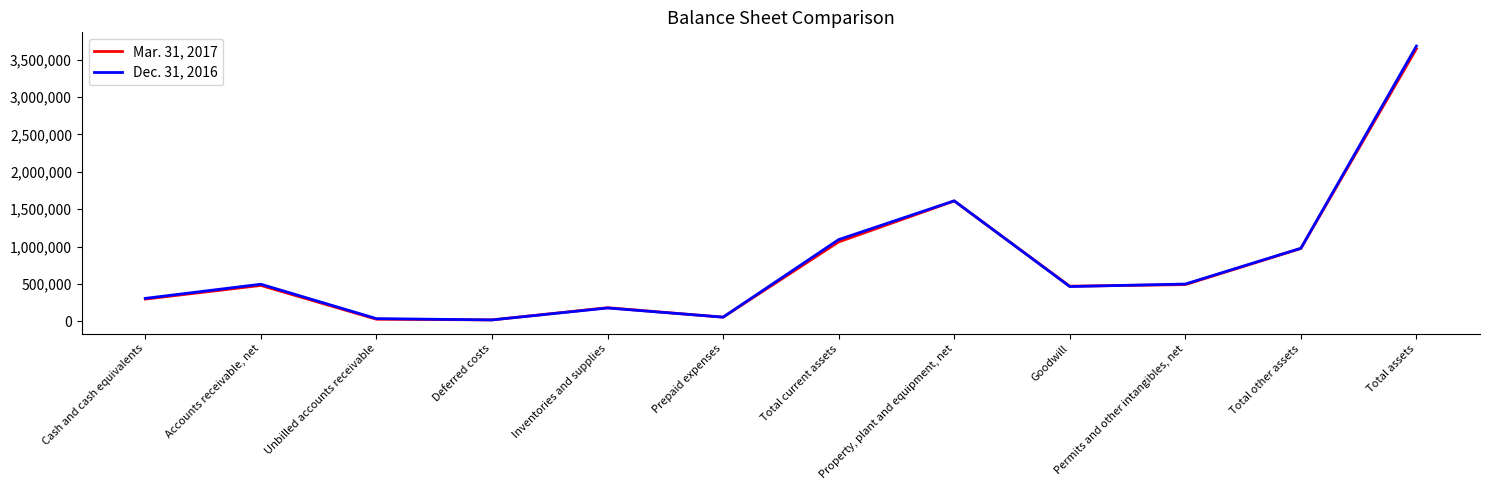

Count the number of categories in the chart.

12